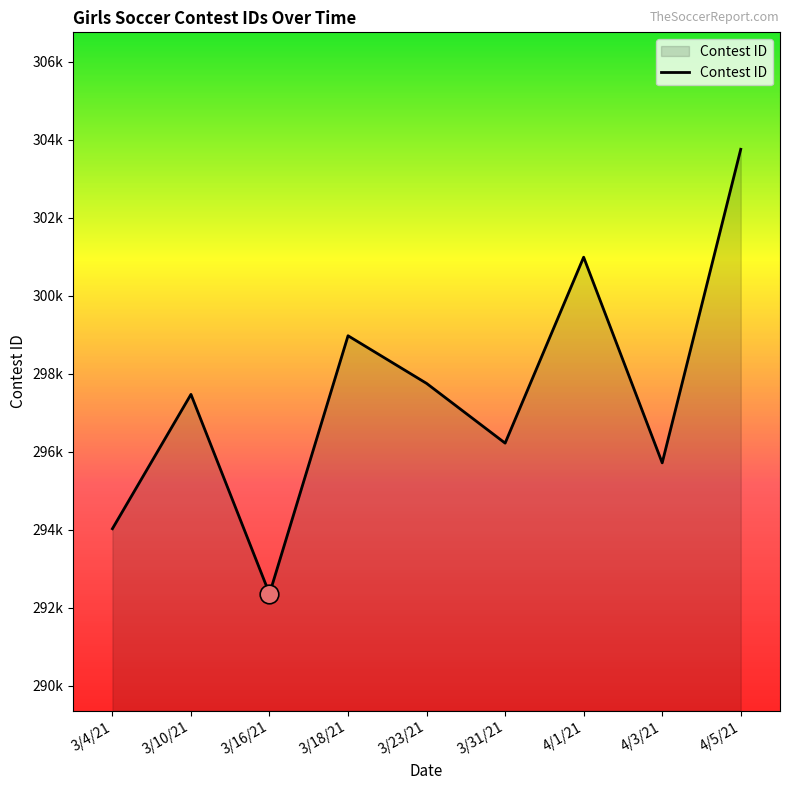

Between 3/31/21 and 3/10/21, which is larger?

3/10/21